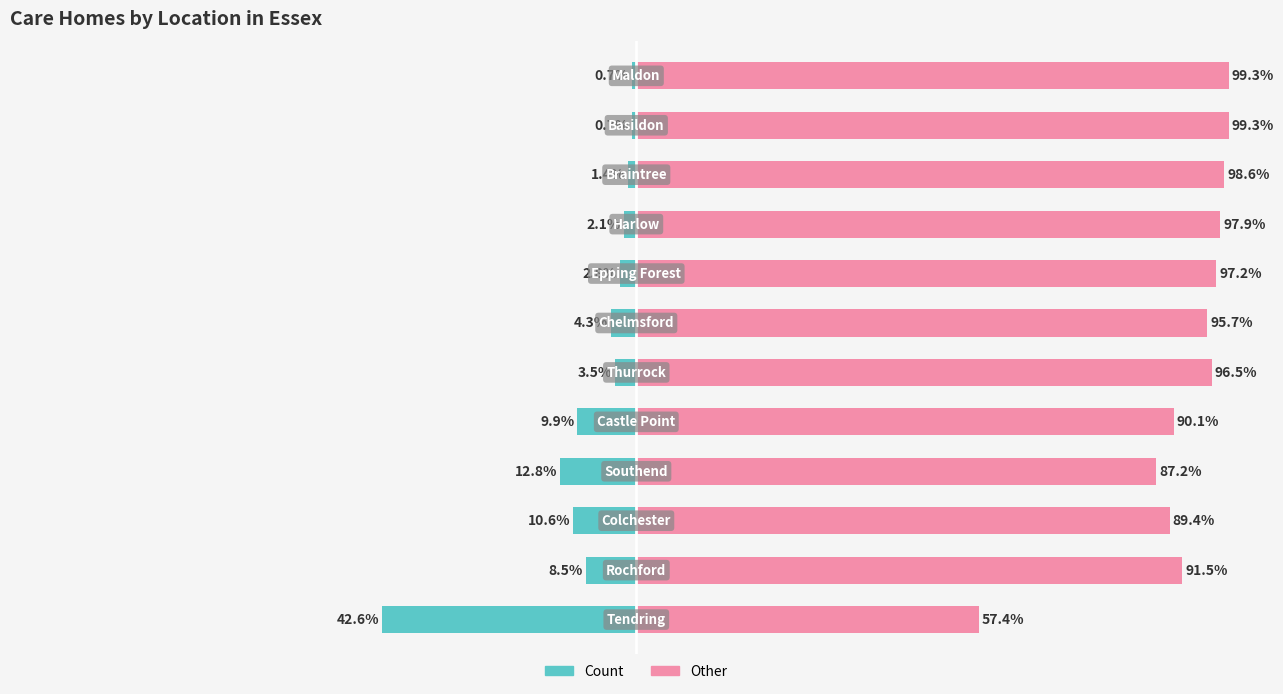

At 3, list the series in order from largest to smallest.

Other, Count